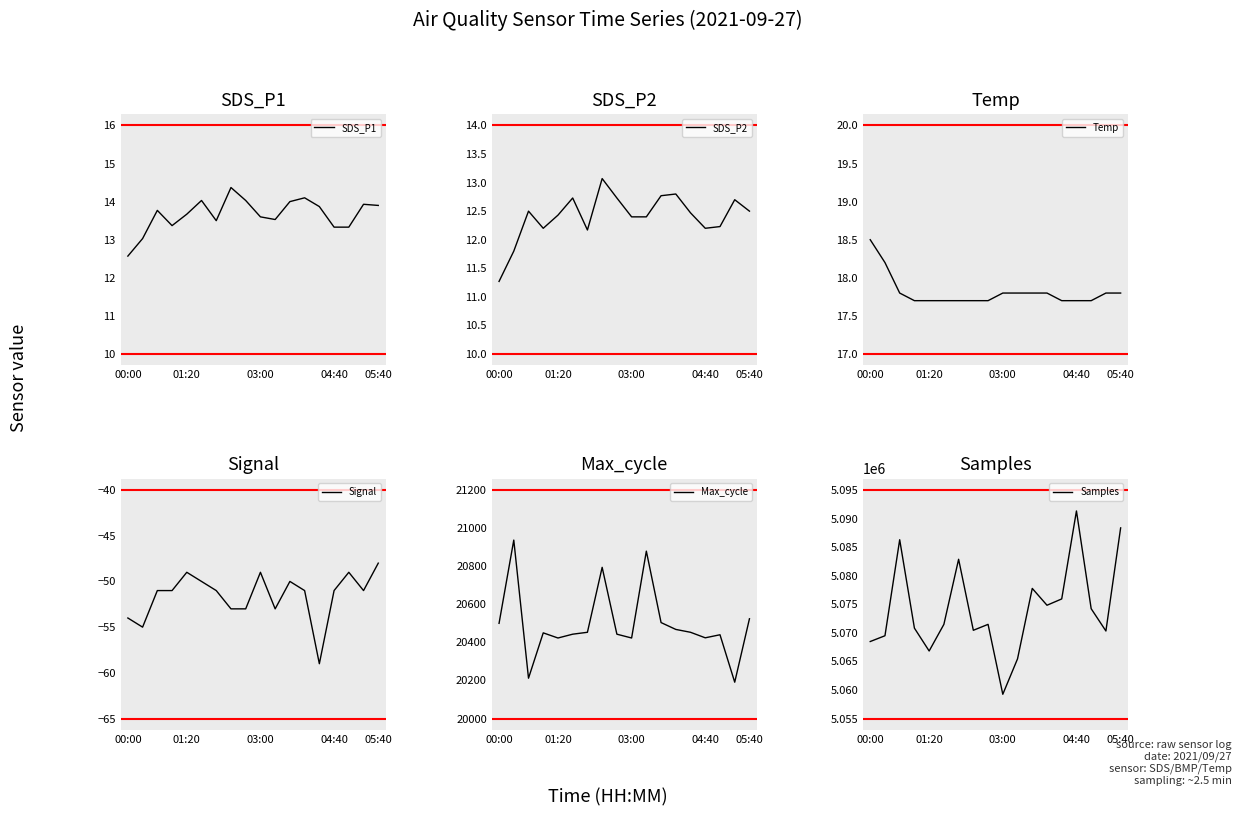

How many categories are shown in the chart?

18